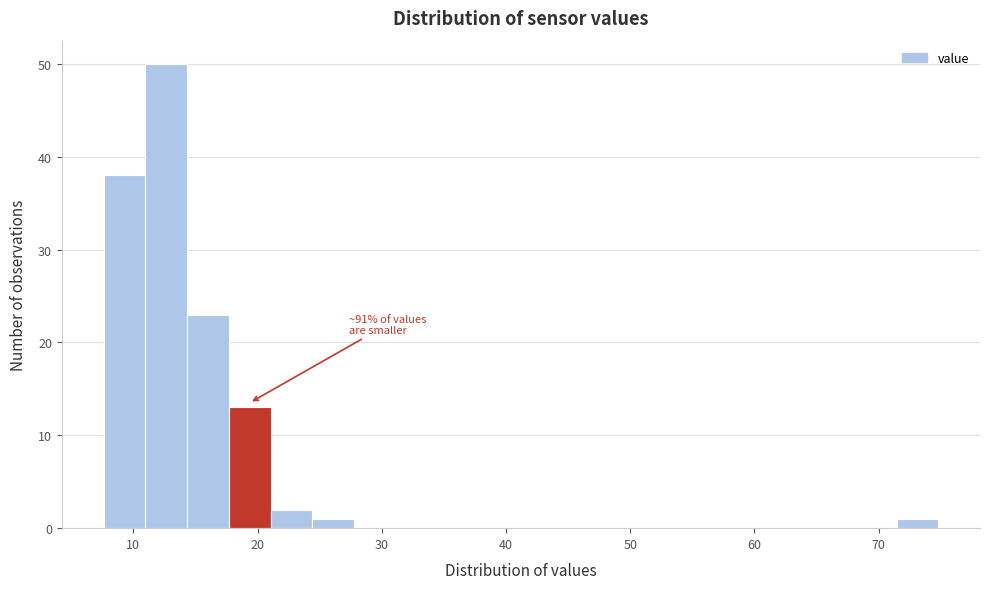

Read against the x-axis, roughly where is the centre of the tallest bar?

13